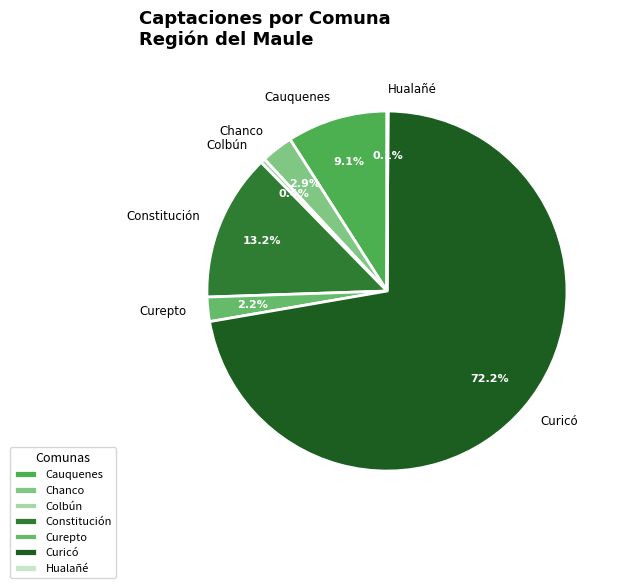

Which has a higher value, Cauquenes or Constitución?

Constitución